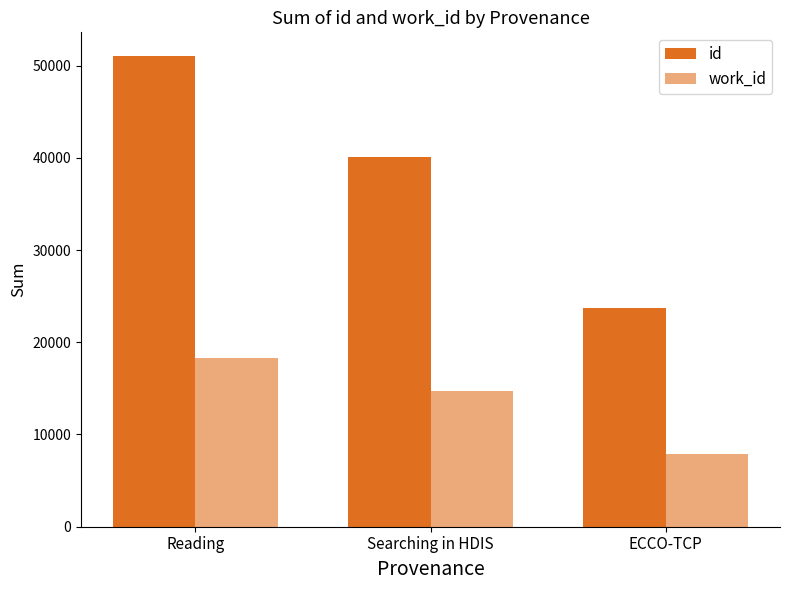

What is the label of the 3rd bar from the left?

ECCO-TCP